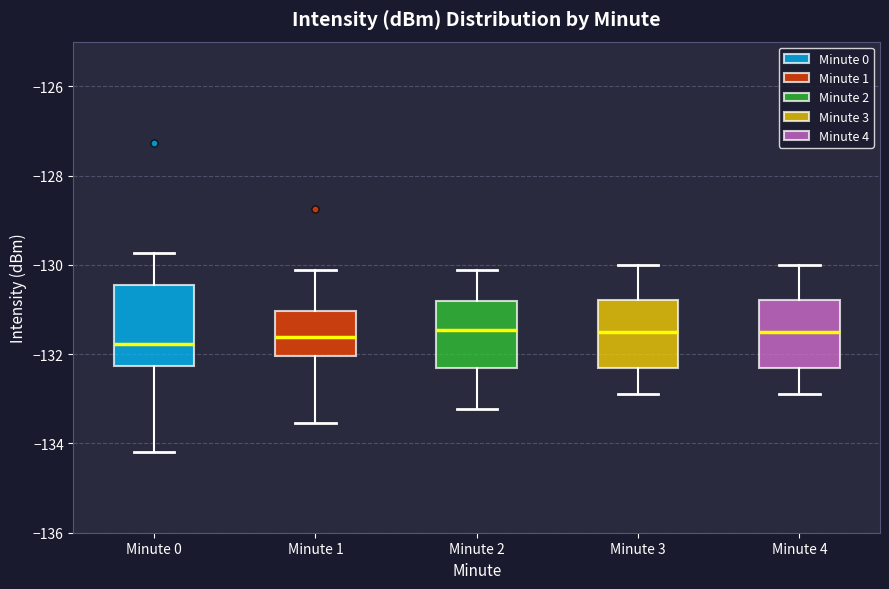

Reading left to right, read every box against the y-axis: the position of its median line, the range the box covers, and the ends of its whiskers. The values are not printed on the chart, so give them approximately, as read against the axis.

Minute 0: median -131.8, box -132.2 to -130.4, whiskers -134.2 to -129.8
Minute 1: median -131.6, box -132.0 to -131.0, whiskers -133.6 to -130.2
Minute 2: median -131.4, box -132.4 to -130.8, whiskers -133.2 to -130.2
Minute 3: median -131.6, box -132.4 to -130.8, whiskers -133.0 to -130.0
Minute 4: median -131.6, box -132.4 to -130.8, whiskers -133.0 to -130.0